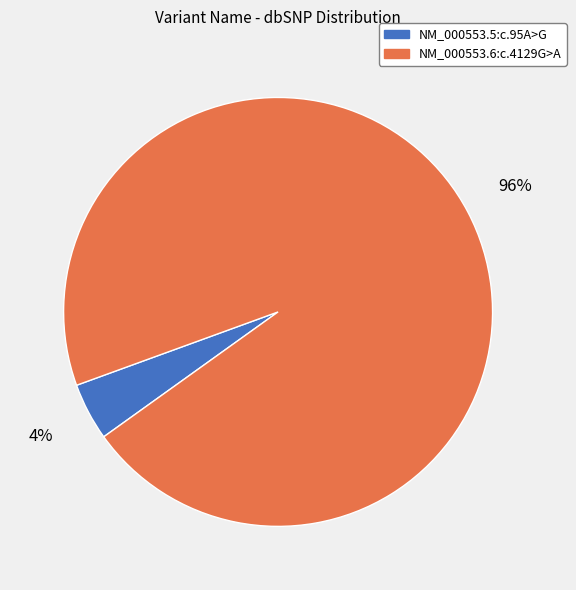

Which category has the smallest portion of the pie?

NM_000553.5:c.95A>G